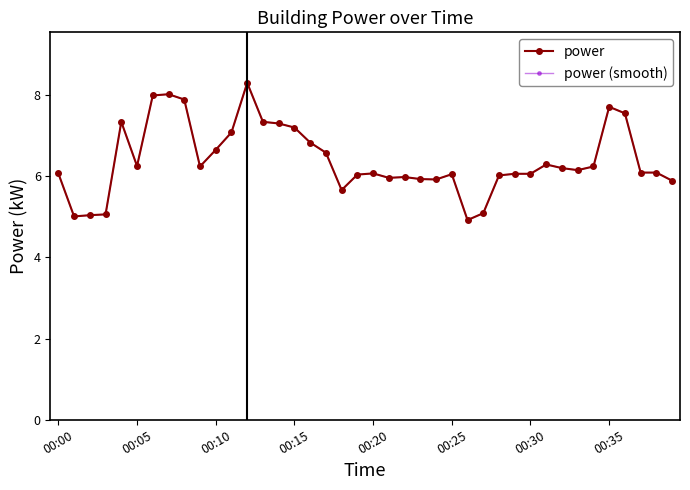

Reading left to right, list all the values displayed in this chart.

power: 6.1	5.0	5.0	5.1	7.3	6.2	8.0	8.0	7.9	6.2	6.7	7.1	8.3	7.3	7.3	7.2	6.8	6.6	5.7	6.0	6.1	6.0	6.0	5.9	5.9	6.0	4.9	5.1	6.0	6.1	6.1	6.3	6.2	6.2	6.2	7.7	7.5	6.1	6.1	5.9
power (smooth): 6.1	5.0	5.0	5.1	7.3	6.2	8.0	8.0	7.9	6.2	6.7	7.1	8.3	7.3	7.3	7.2	6.8	6.6	5.7	6.0	6.1	6.0	6.0	5.9	5.9	6.0	4.9	5.1	6.0	6.1	6.1	6.3	6.2	6.2	6.2	7.7	7.5	6.1	6.1	5.9